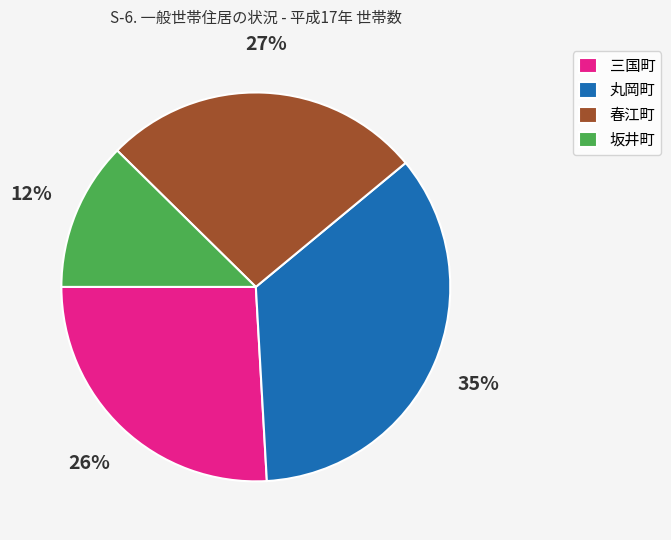

Rank the categories by value from lowest to highest.

坂井町, 三国町, 春江町, 丸岡町